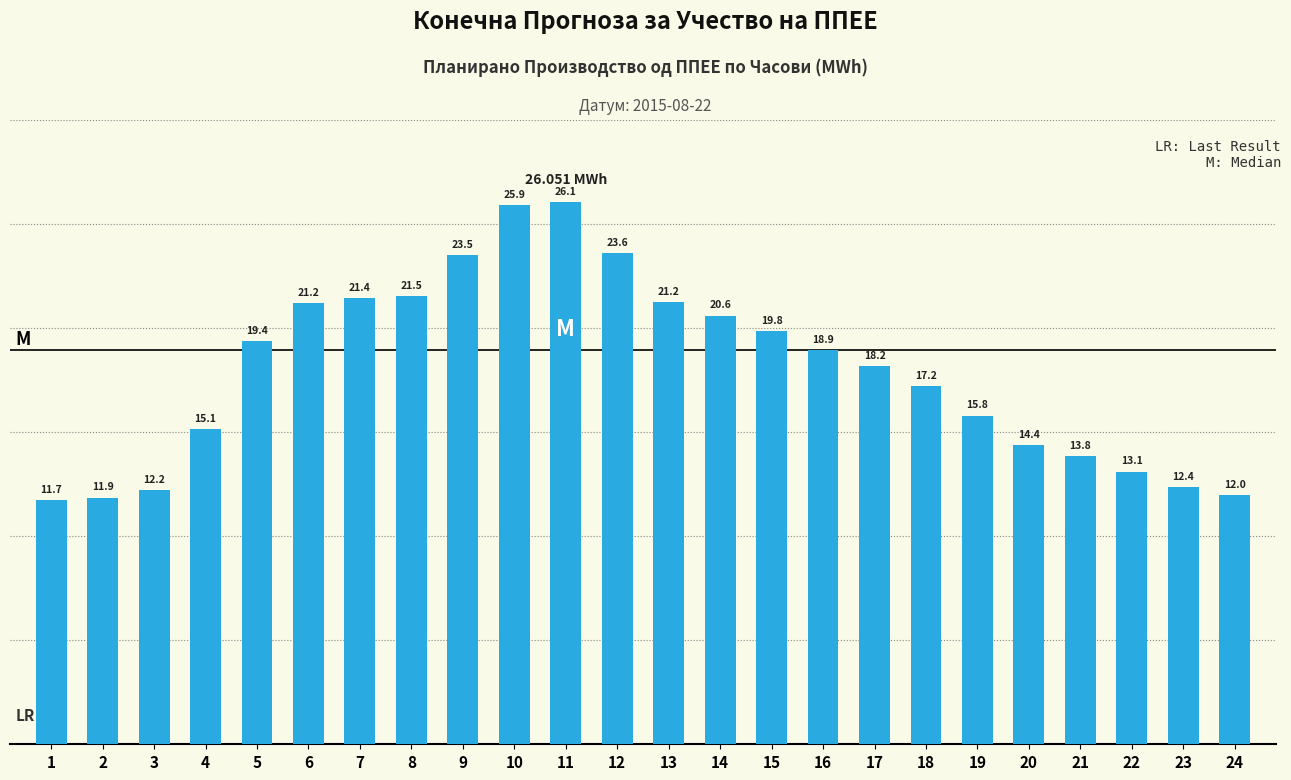

At which category does the chart reach its peak across all series?

11